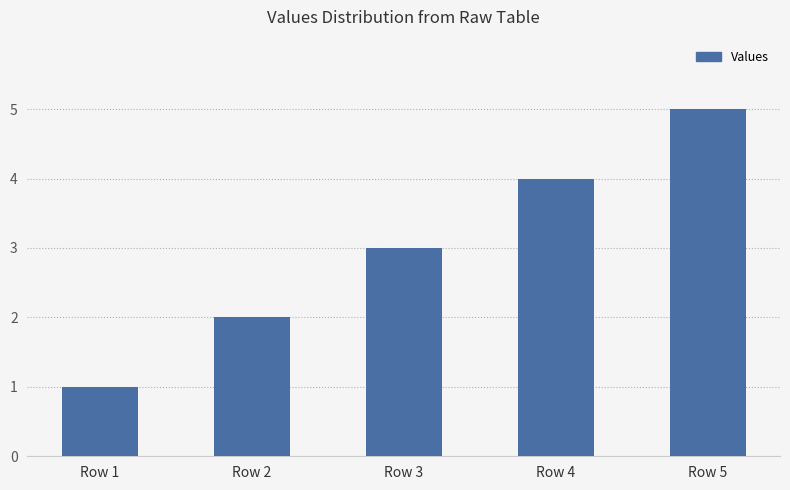

What is the change in value from Row 2 to Row 5?

+3